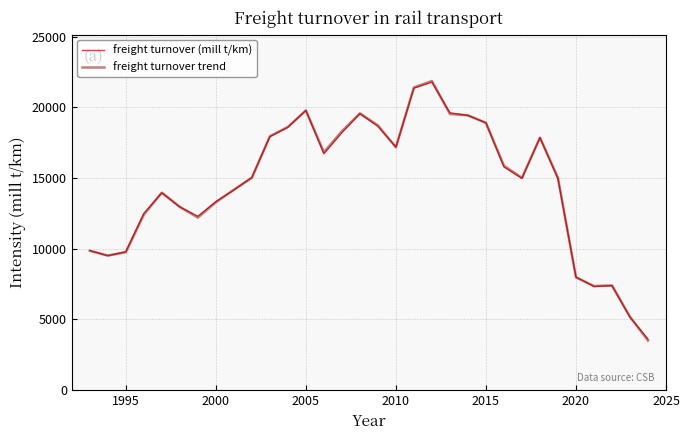

What are all the series names shown in the legend?

freight turnover (mill t/km), freight turnover trend